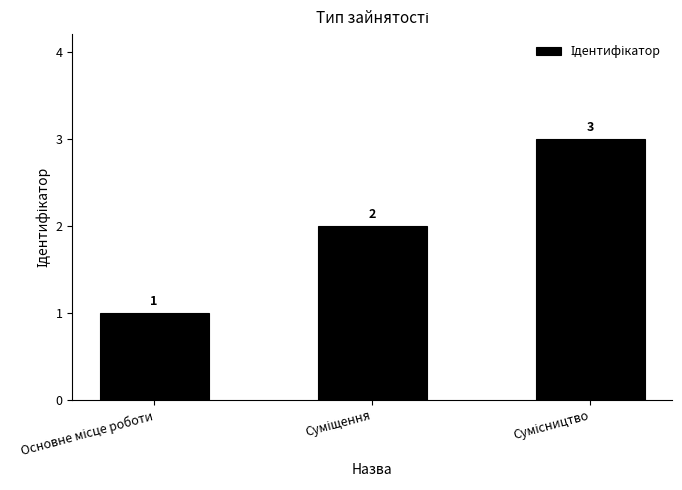

How many values are between 1 and 3?

3